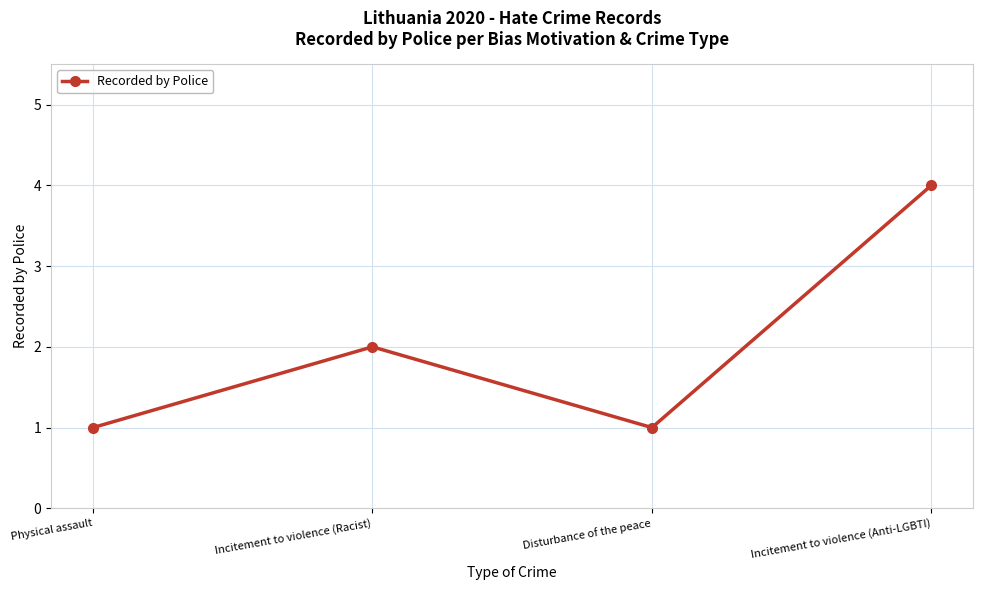

The chart shows a value of 1 at Disturbance of the peace. True or false?

True